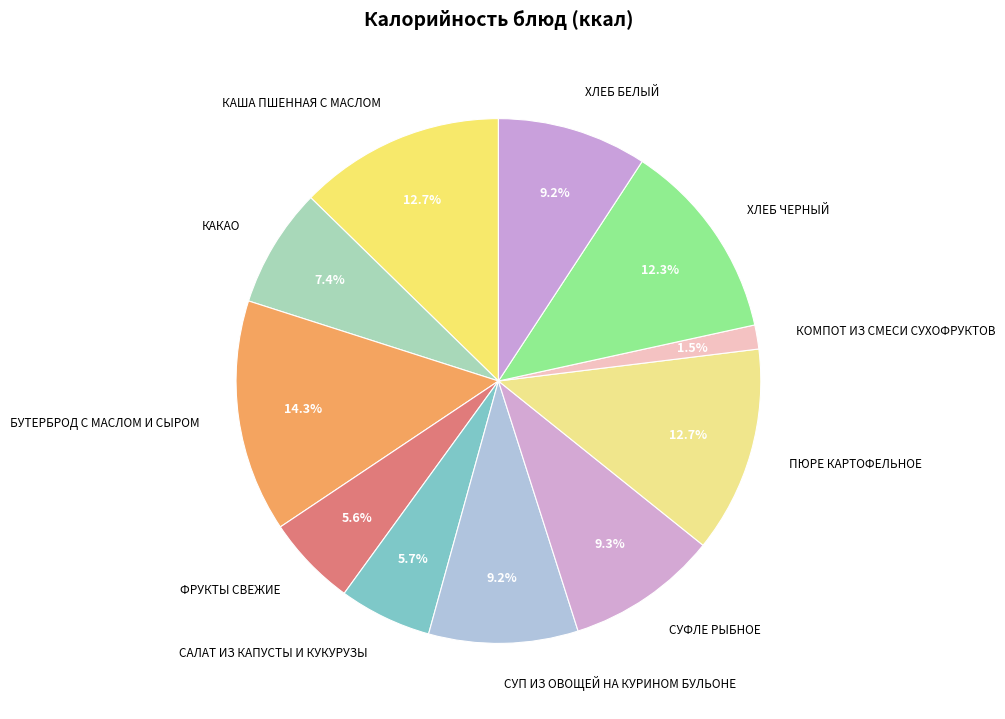

What is the smallest slice in the pie chart?

КОМПОТ ИЗ СМЕСИ СУХОФРУКТОВ